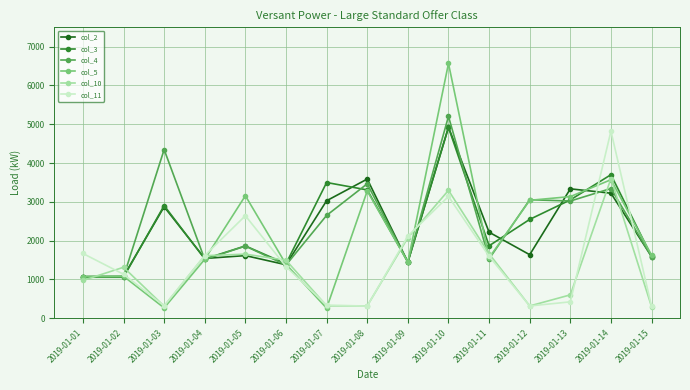

True or false: col_3 and col_5 intersect in this chart.

True